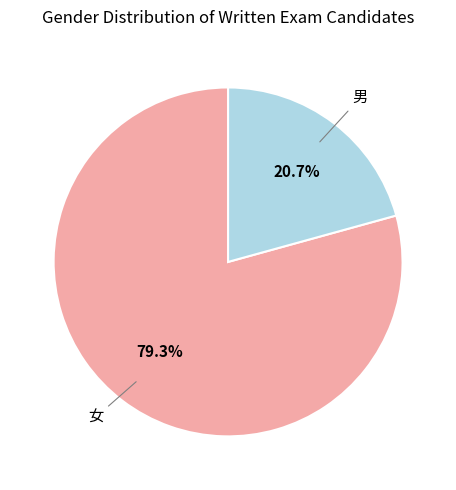

Is there any slice that represents more than half of the pie?

Yes